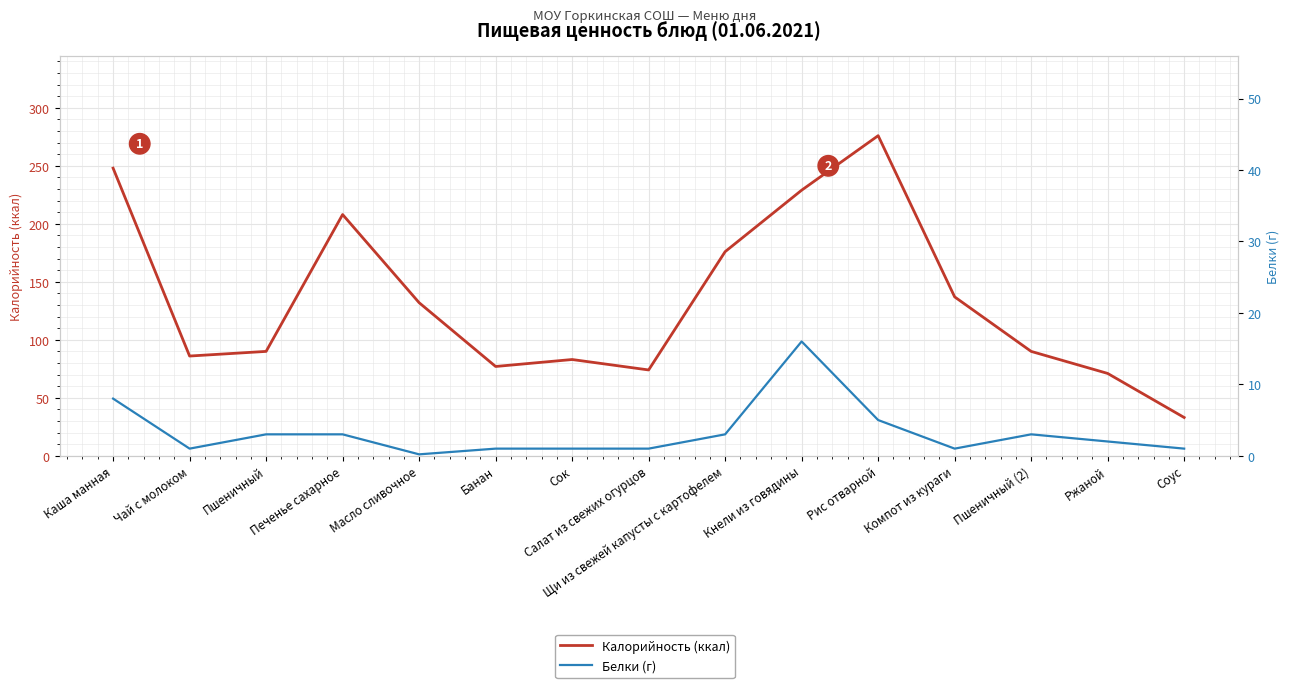

In Калорийность (ккал), how many points are lower than both neighbors (excluding endpoints)?

3